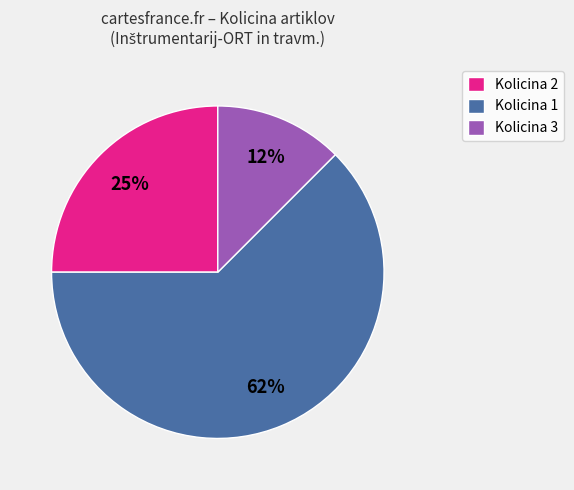

Count the number of slices in the pie.

3